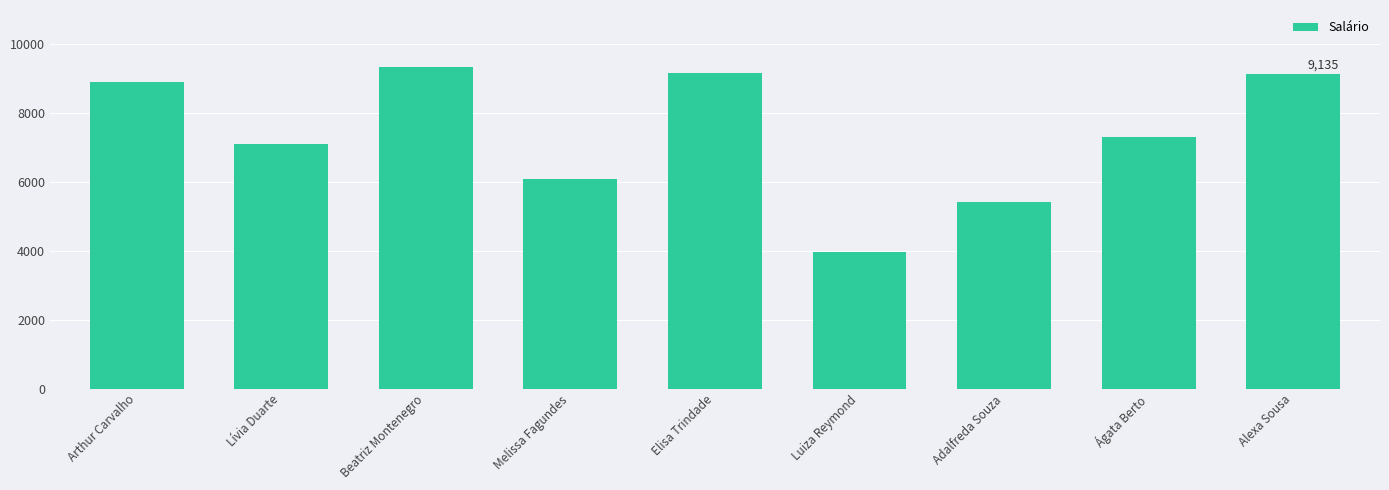

The value at Lívia Duarte is 7102. True or false?

True